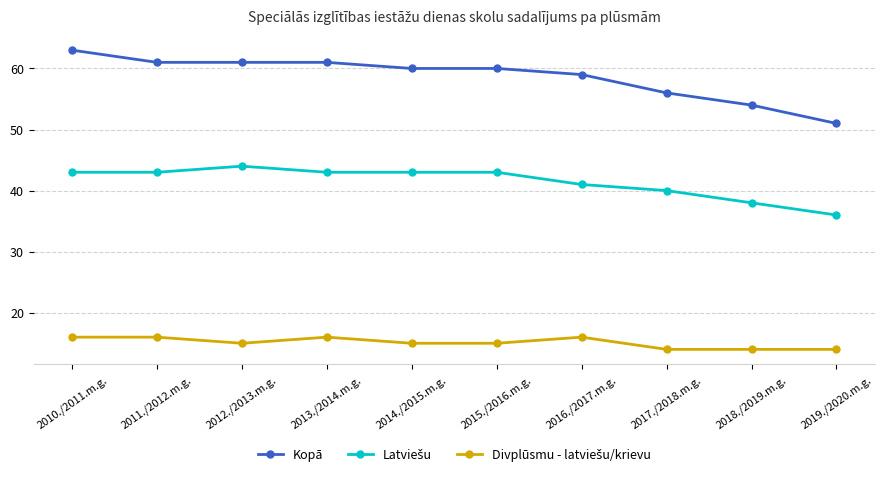

What is the difference between the highest and lowest values at 2013./2014.m.g.?

45